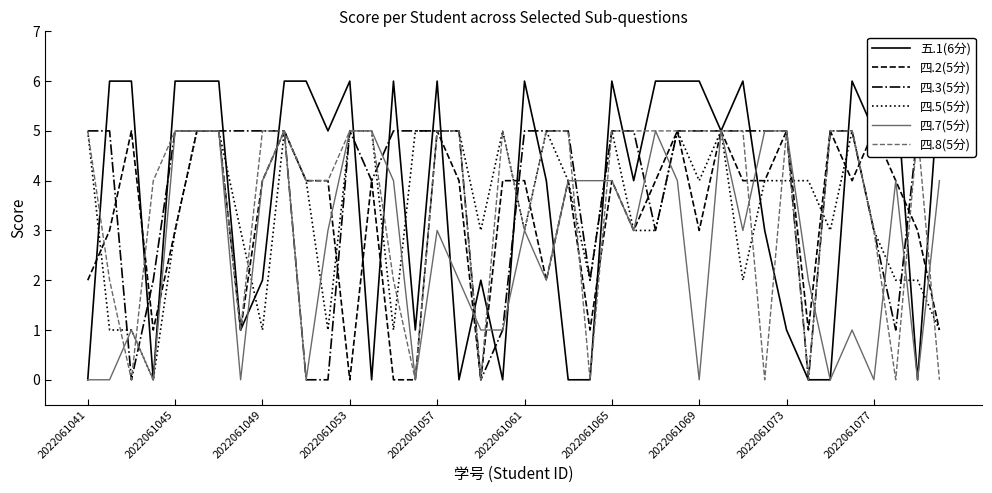

What is the value of the 四.7(5分) point at the 20th from the left?

1